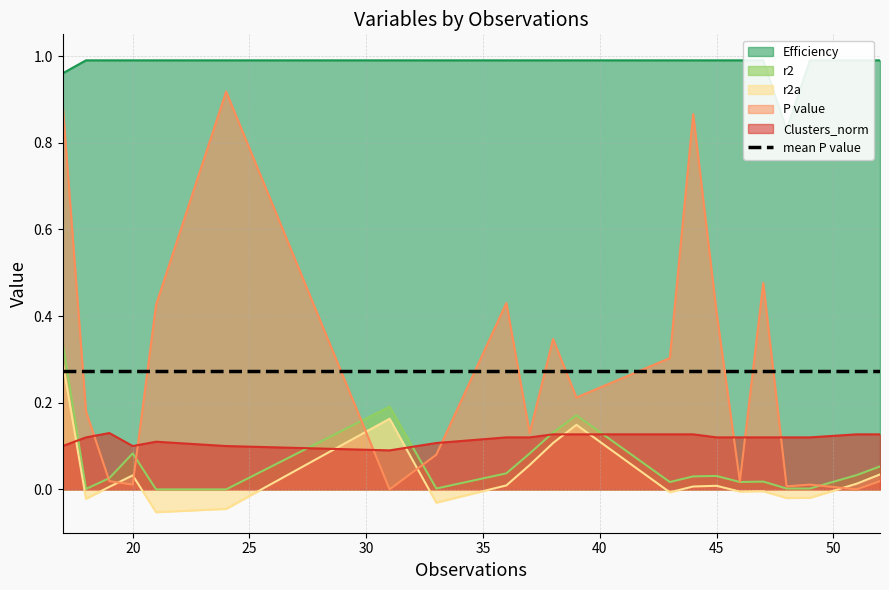

The value of r2a at 19 is 0.0. True or false?

True